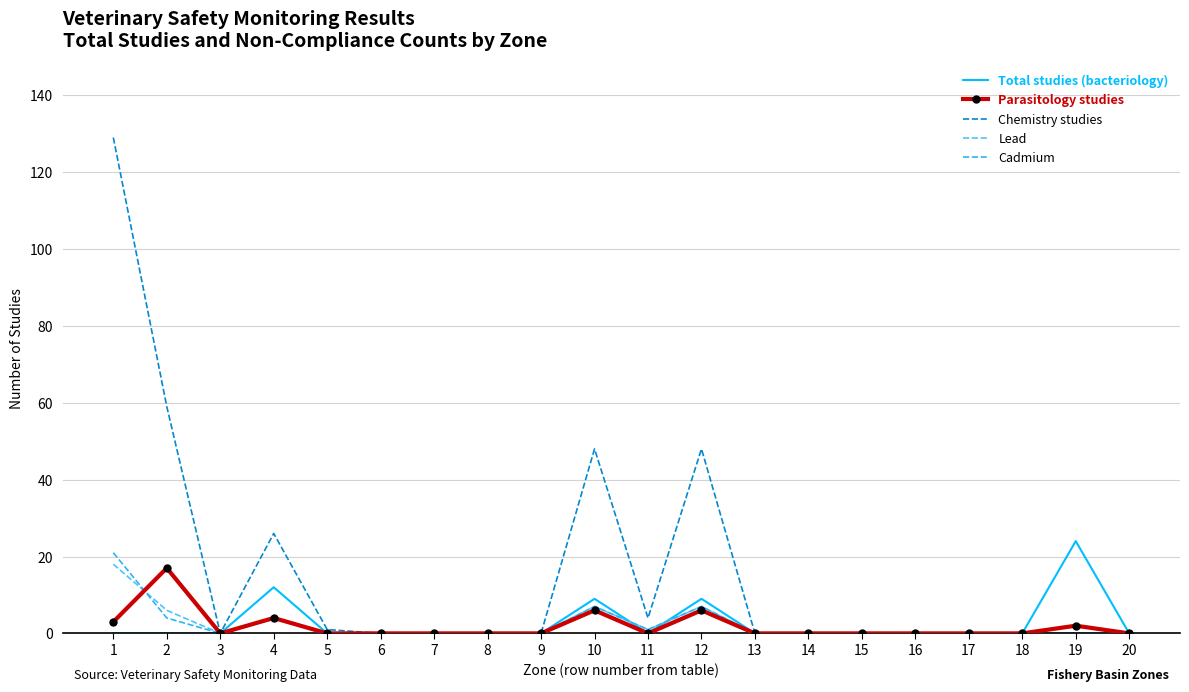

Is it true that Cadmium equals 0 at 6?

True